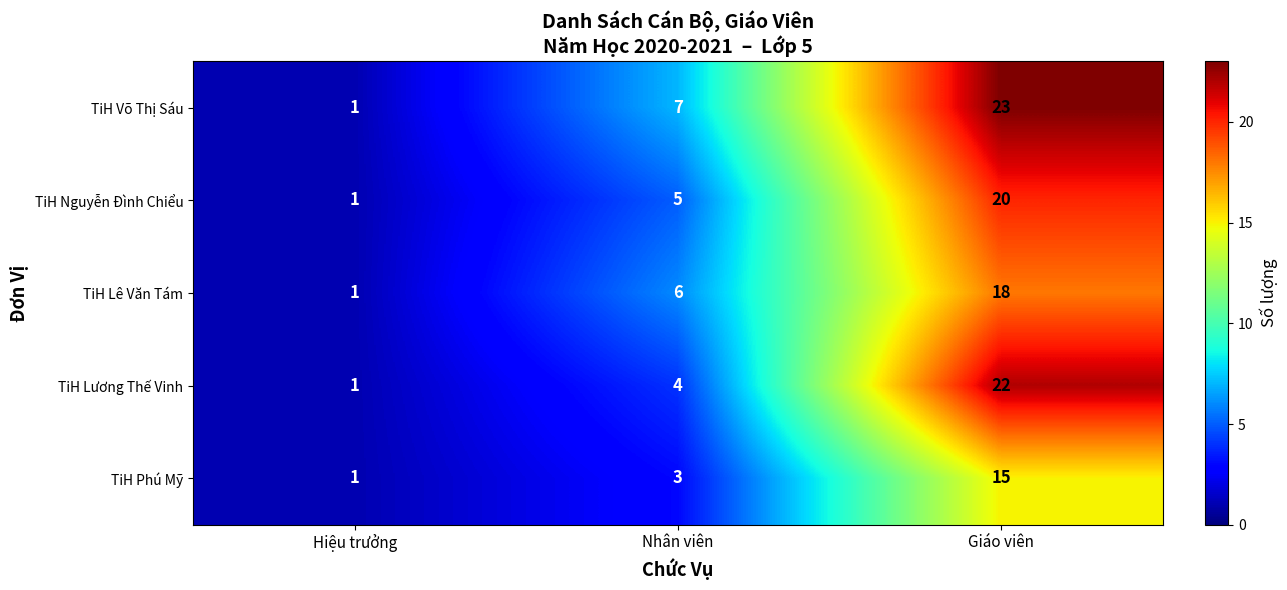

At which label is TiH Lê Văn Tám closest to 9?

Nhân viên